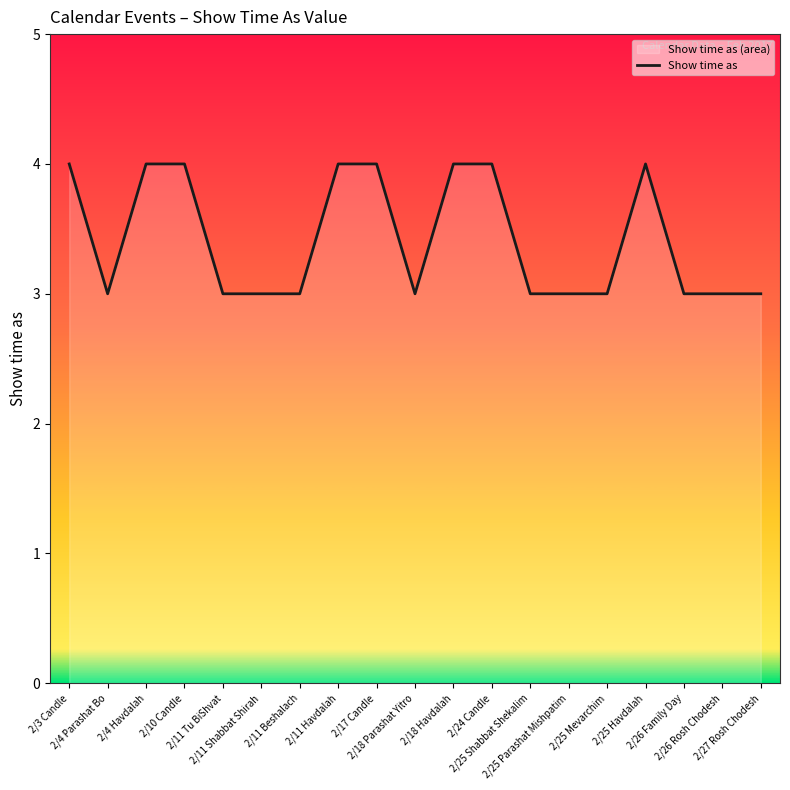

What is the maximum value shown in the chart?

4